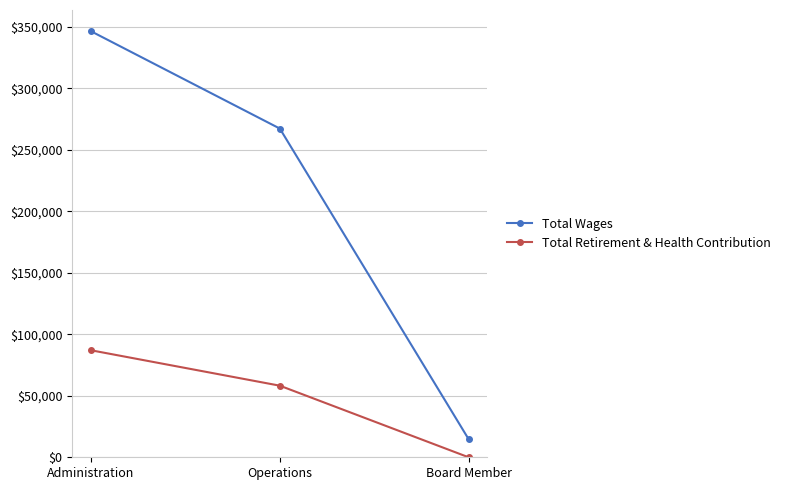

At which category is the sum across all series the highest?

Administration